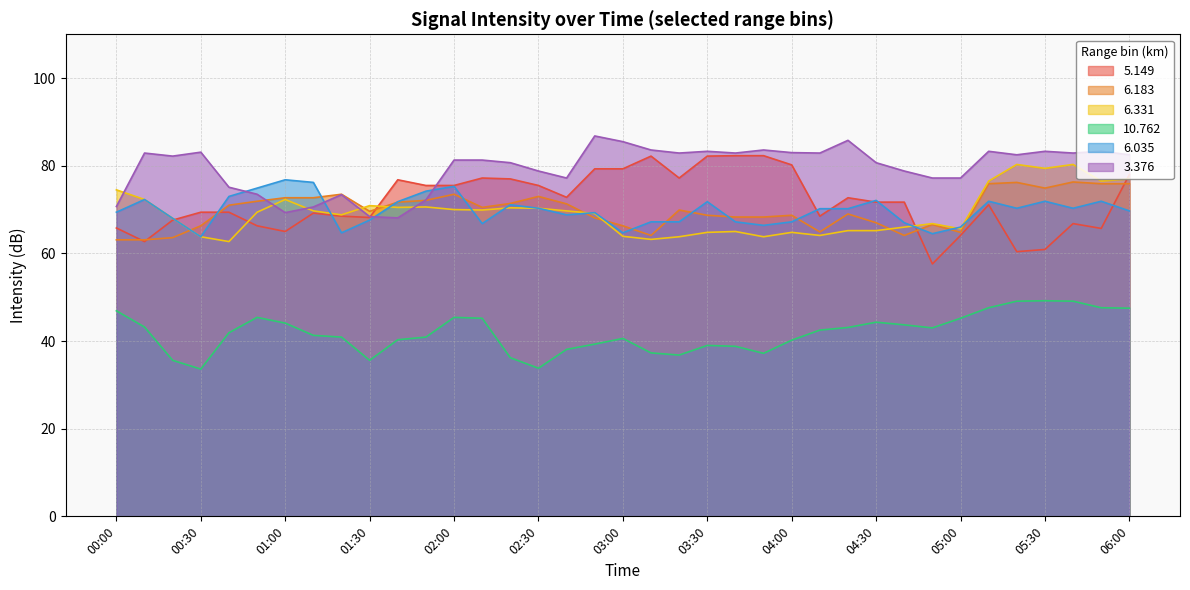

What is the sum of the  10.762 values at 03:00 and 05:00?

85.8